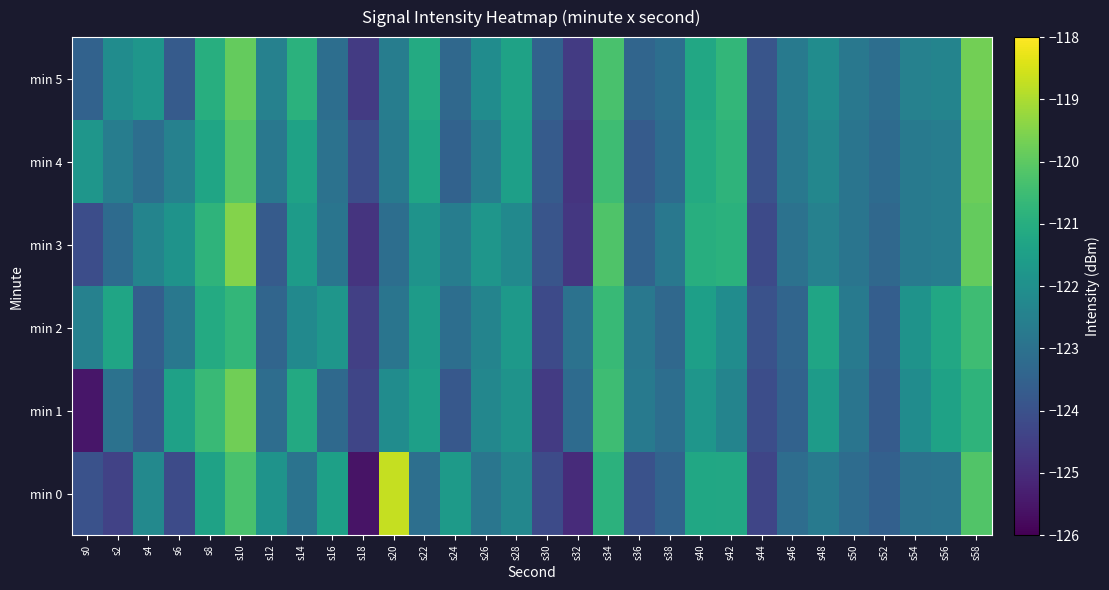

What is the total value across all series at s56?

-733.1